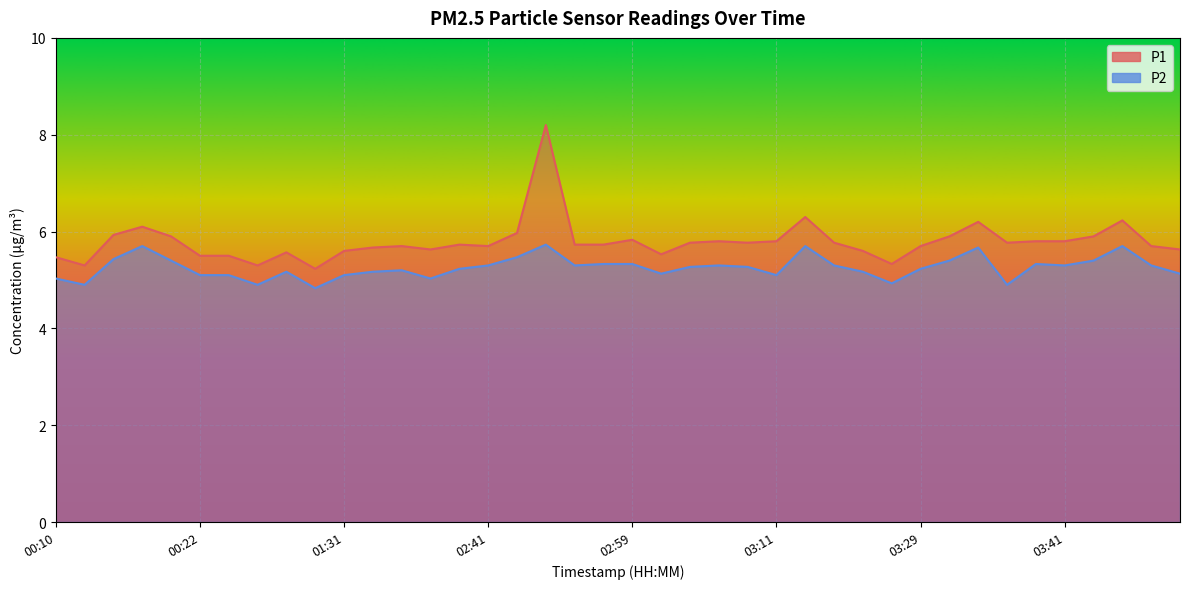

Rank the series at 02:54 from lowest to highest value.

P2, P1